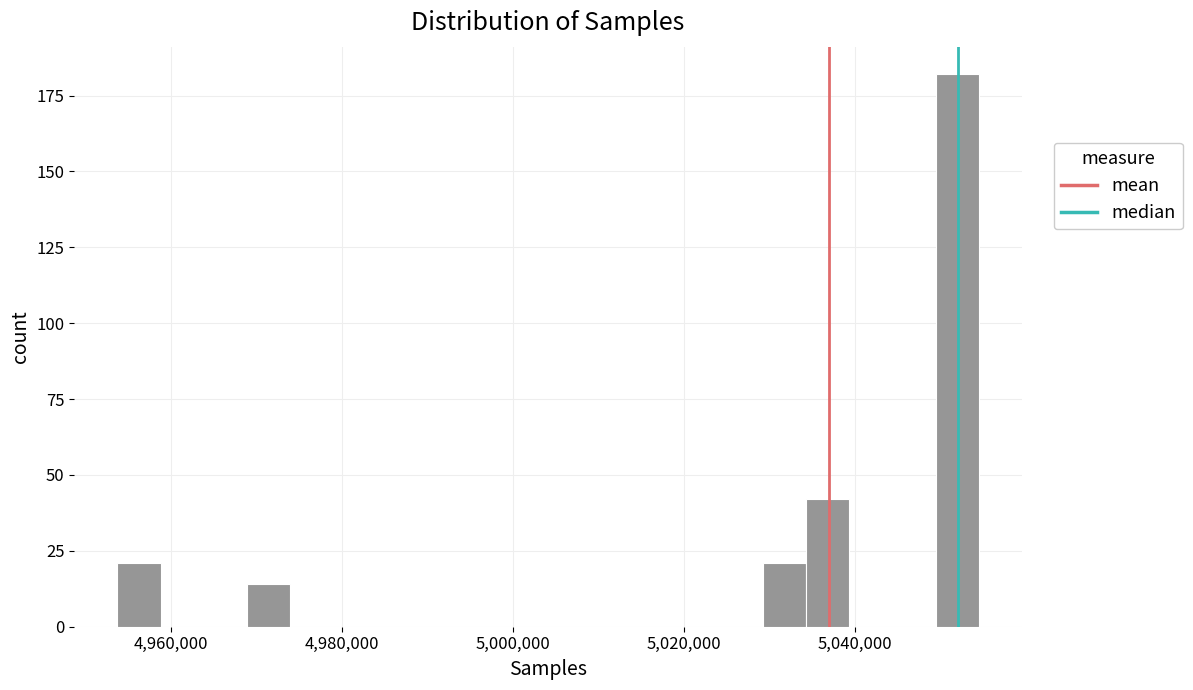

Around what value on the x-axis is the tallest bar? Give the approximate position of its centre, as read against the axis.

5052000